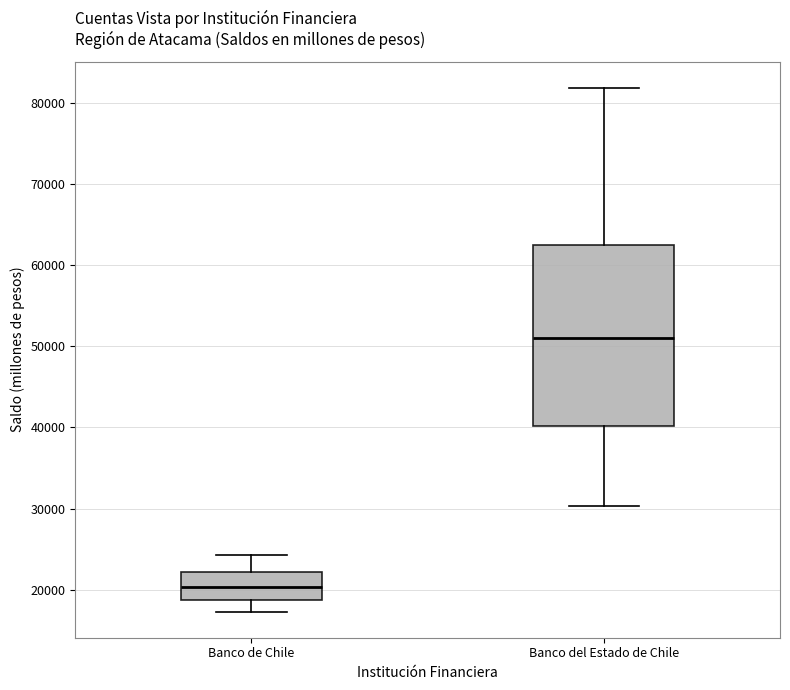

Which box is the tallest, from its lower edge to its upper edge?

Banco del Estado de Chile